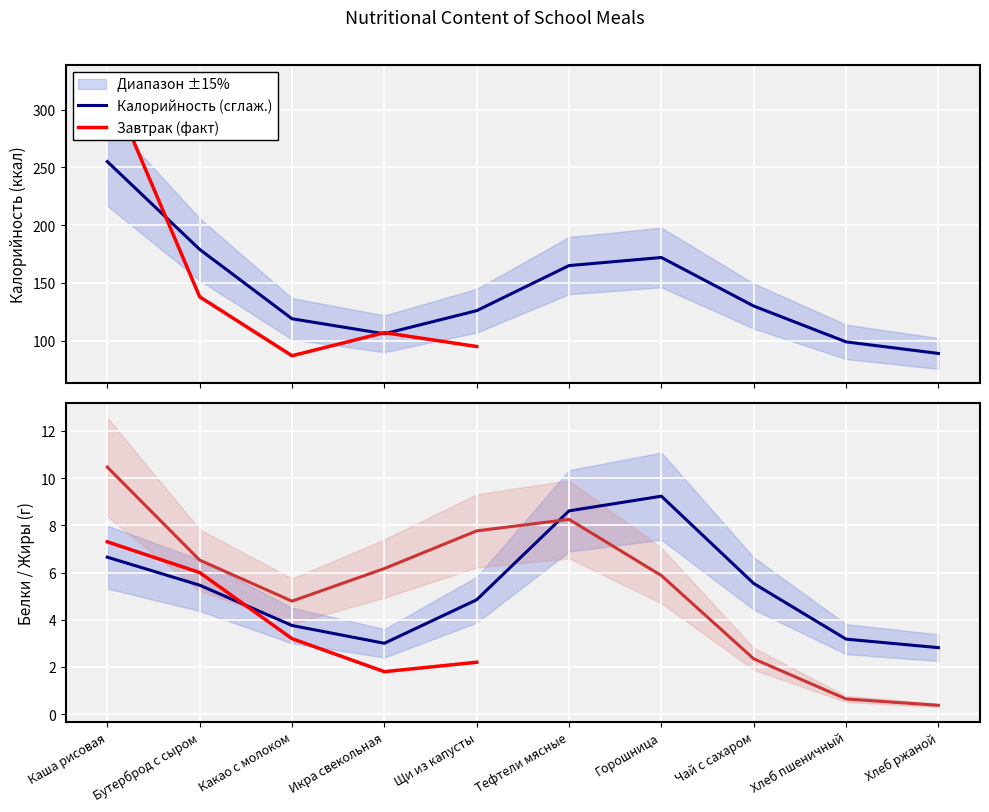

Between Щи из капусты and Тефтели мясные, which series saw the biggest shift?

Калорийность